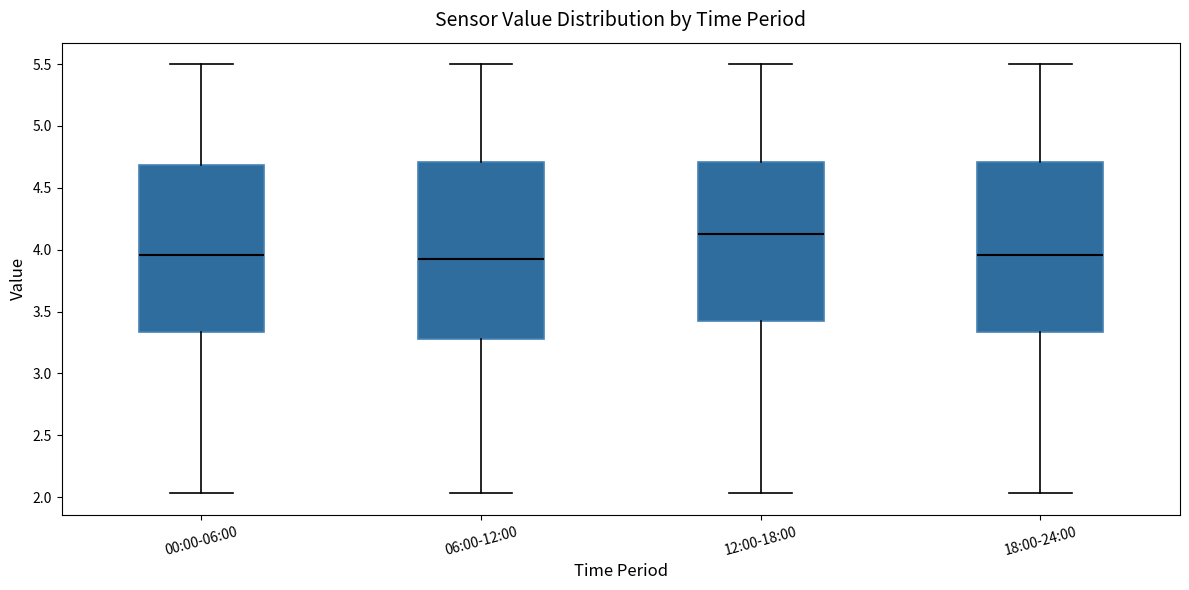

Reading left to right, transcribe this box plot: for each box, give where its median line is, the range the box spans, and where its two whiskers end, as read against the y-axis. The values are not printed on the chart, so give them approximately, as read against the axis.

00:00-06:00: median 3.95, box 3.35 to 4.70, whiskers 2.05 to 5.50
06:00-12:00: median 3.95, box 3.30 to 4.70, whiskers 2.05 to 5.50
12:00-18:00: median 4.15, box 3.45 to 4.70, whiskers 2.05 to 5.50
18:00-24:00: median 3.95, box 3.35 to 4.70, whiskers 2.05 to 5.50